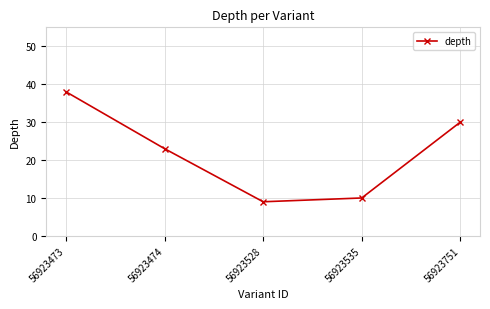

Rank the categories by value from highest to lowest.

56923473, 56923751, 56923474, 56923535, 56923528